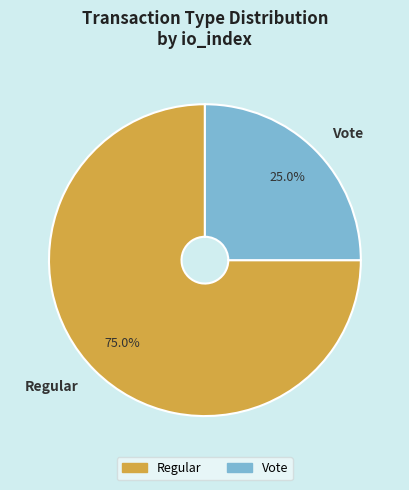

What is the largest slice in the pie chart?

Regular